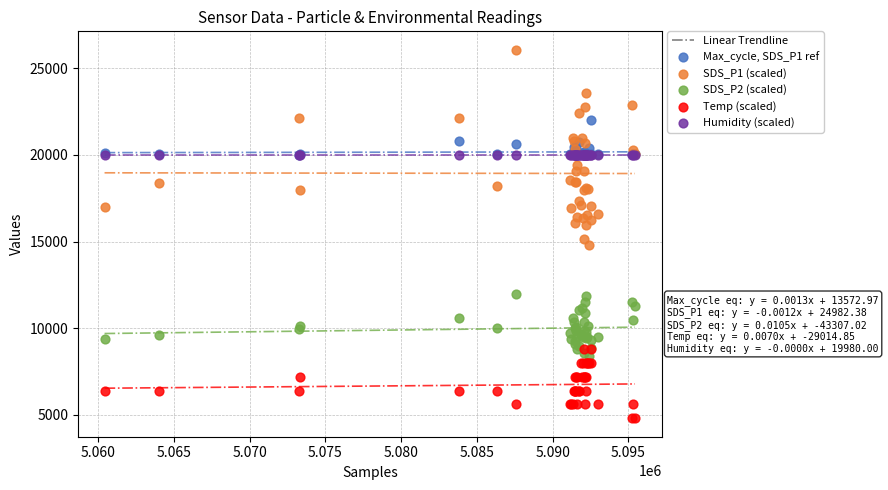

Across all series, what Y value is closest to 15436?

15152.0